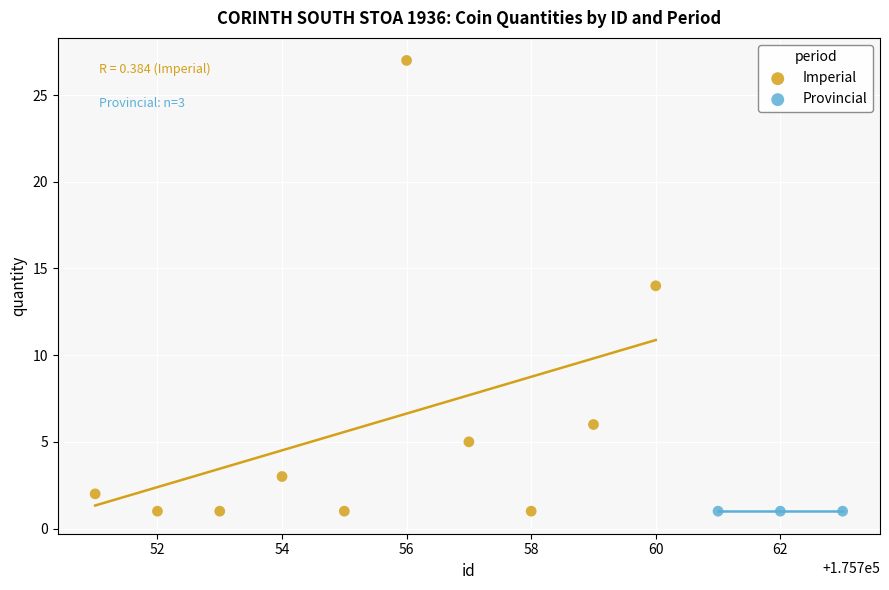

Which series reaches the maximum Y coordinate?

Imperial